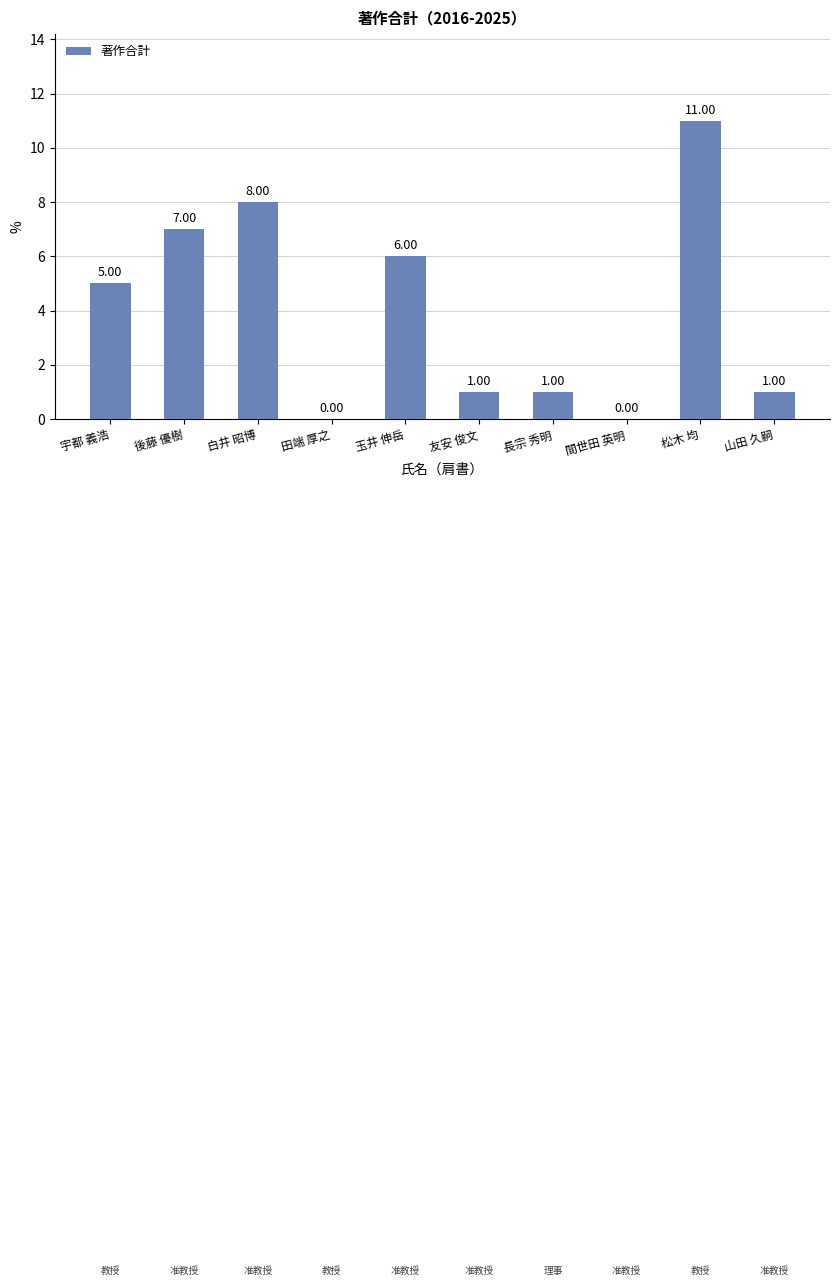

Reading left to right, what are all the values shown in this chart?

5	7	8	0	6	1	1	0	11	1